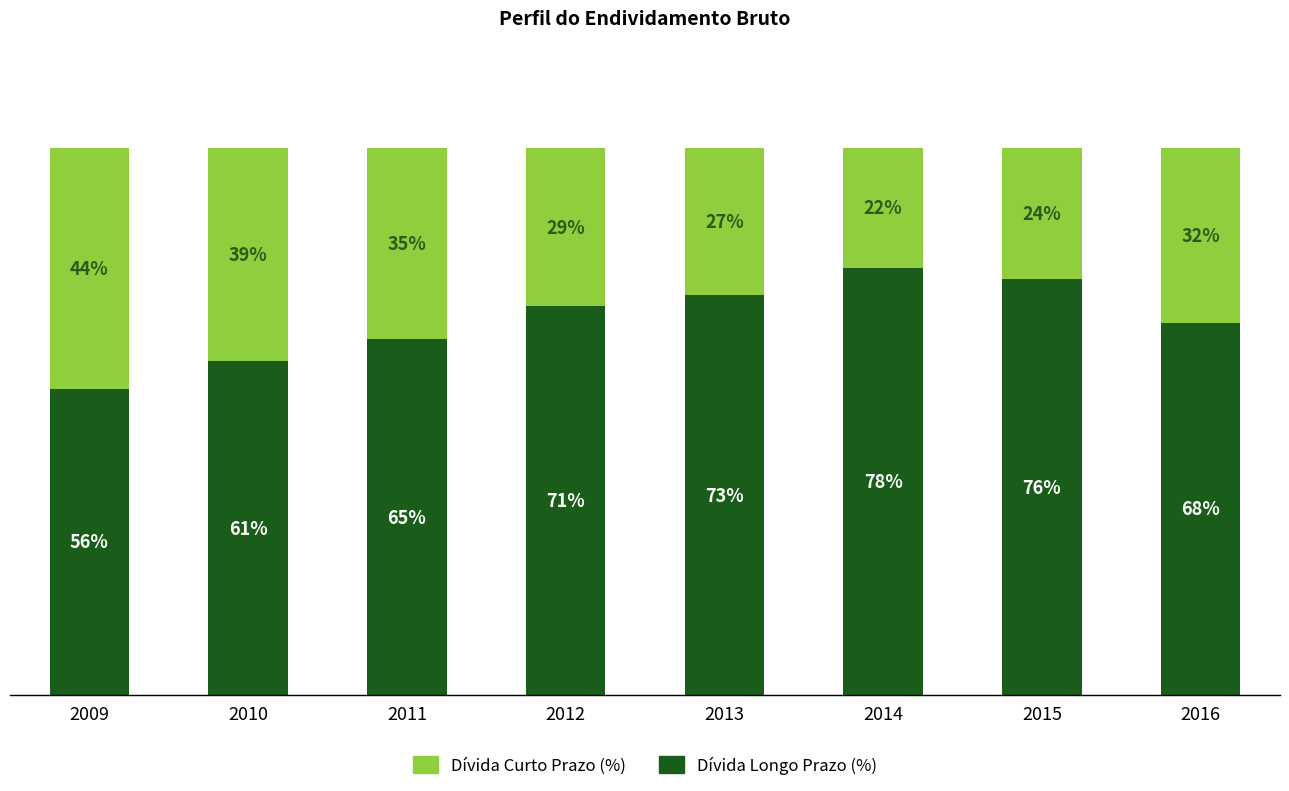

List the labels in order of Dívida Longo Prazo (%) value, smallest first.

2009, 2010, 2011, 2016, 2012, 2013, 2015, 2014